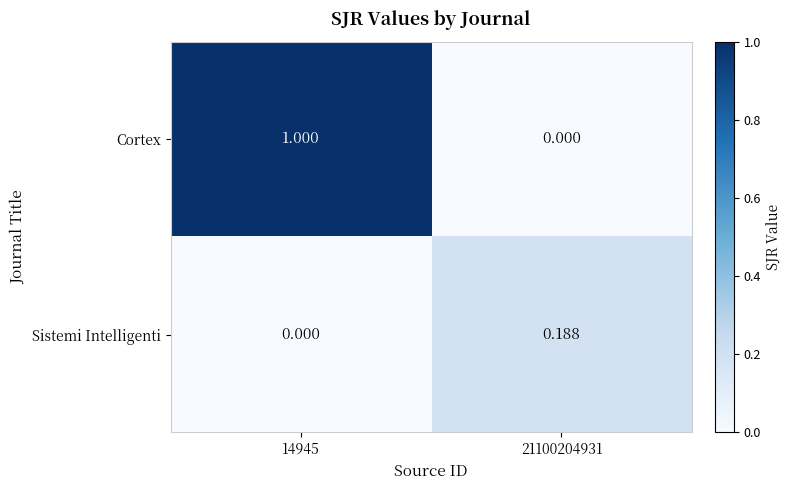

Rank the series by their average value, from highest to lowest.

Cortex, Sistemi Intelligenti